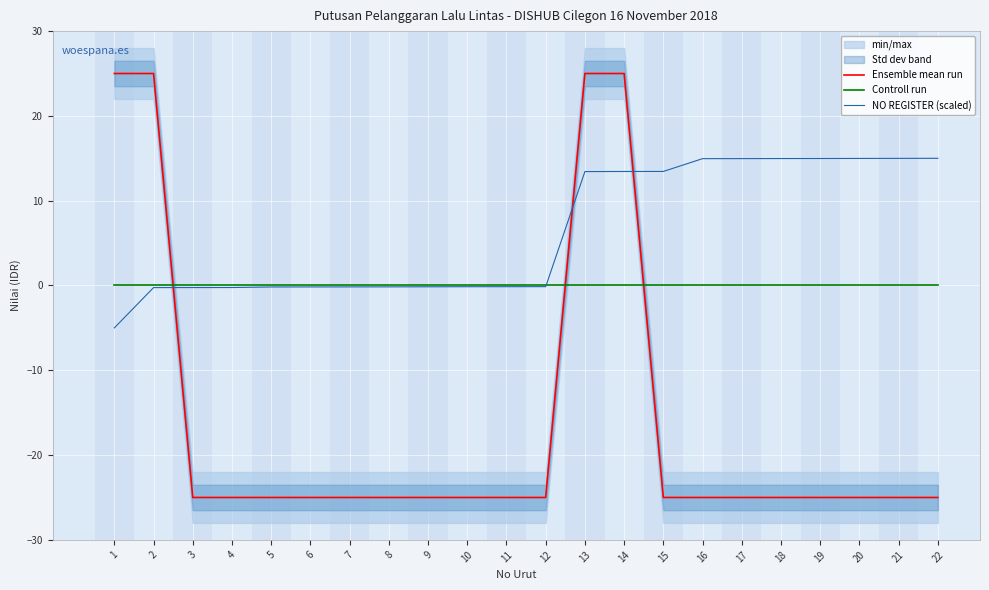

Which series ends up on top after the final intersection of Controll run and NO REGISTER (scaled)?

NO REGISTER (scaled)